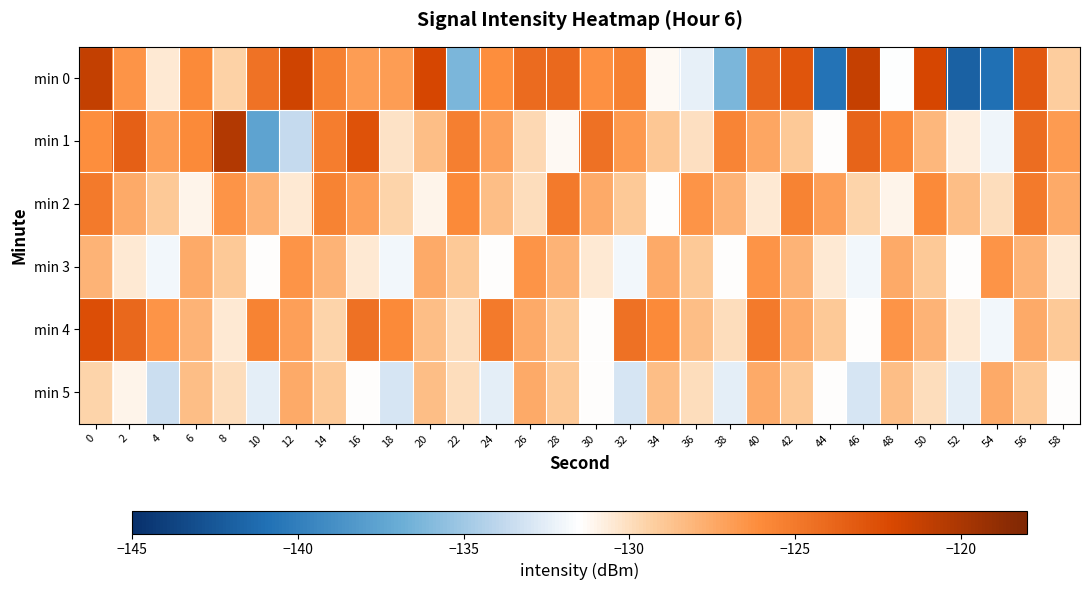

Which series changed the most between 4 and 12?

min 0